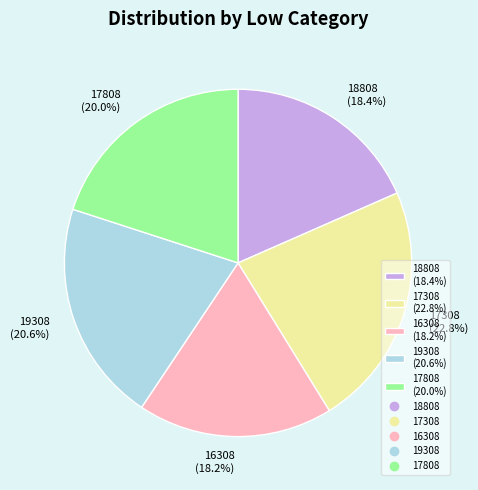

To the nearest percent, what portion does 19308 represent?

21%